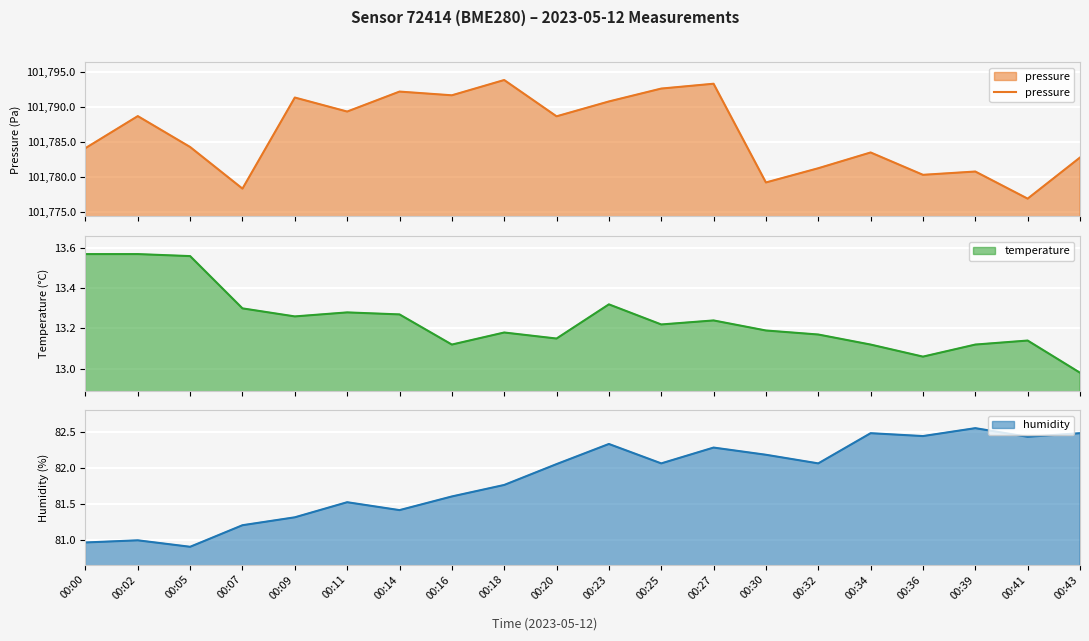

The chart shows a value of 101789.3 at 00:11. True or false?

True